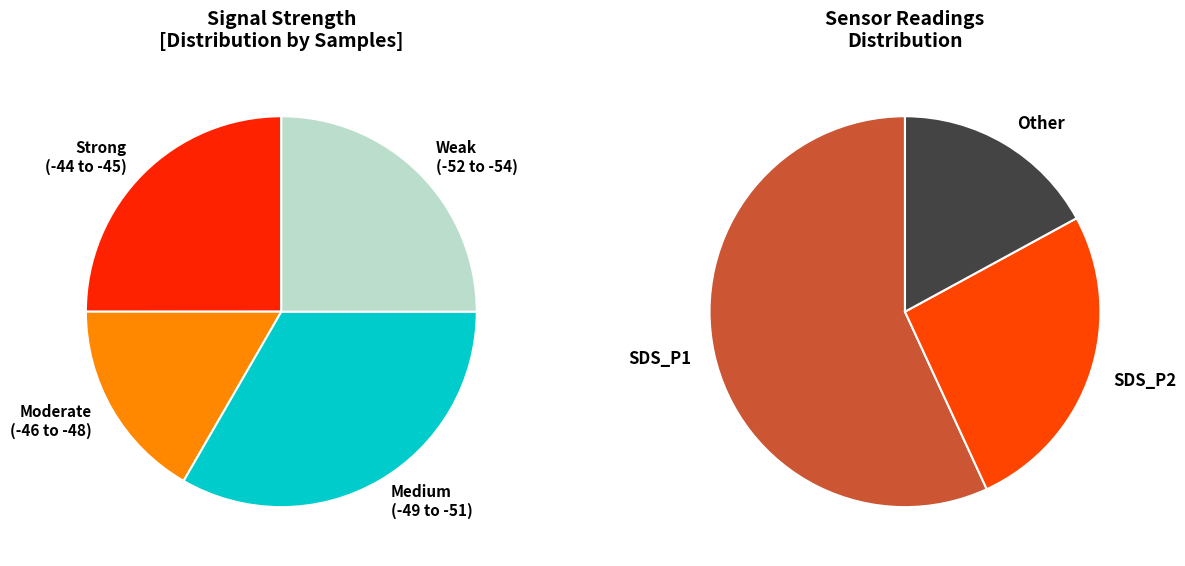

Approximately how many times larger is the value at -51 compared to -52?

1.0